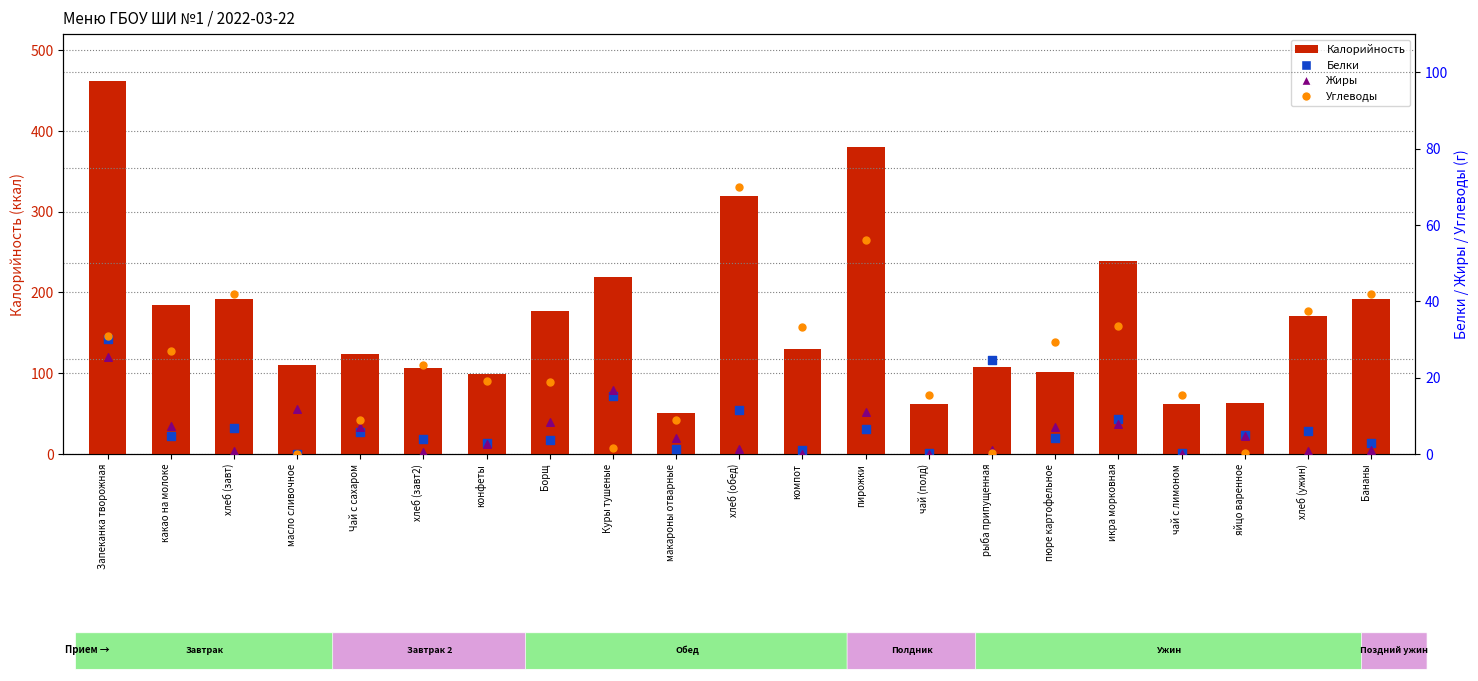

At how many categories does at least one series exceed 291?

3